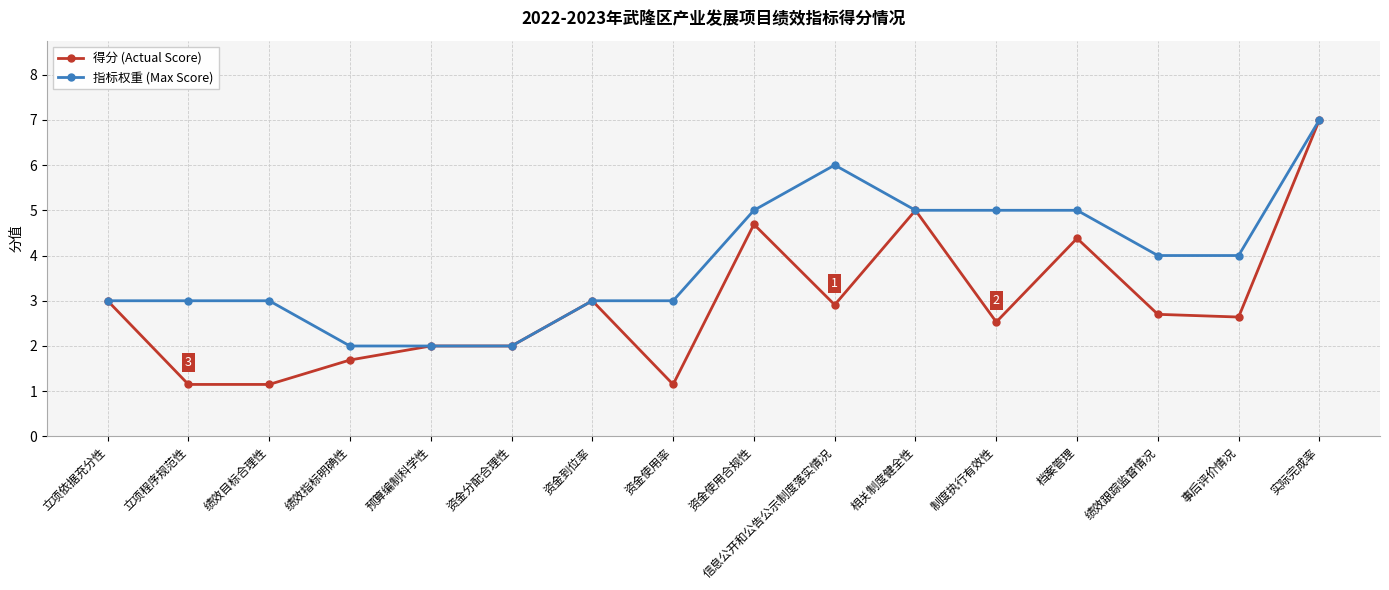

What are all the series names shown in the legend?

得分 (Actual Score), 指标权重 (Max Score)